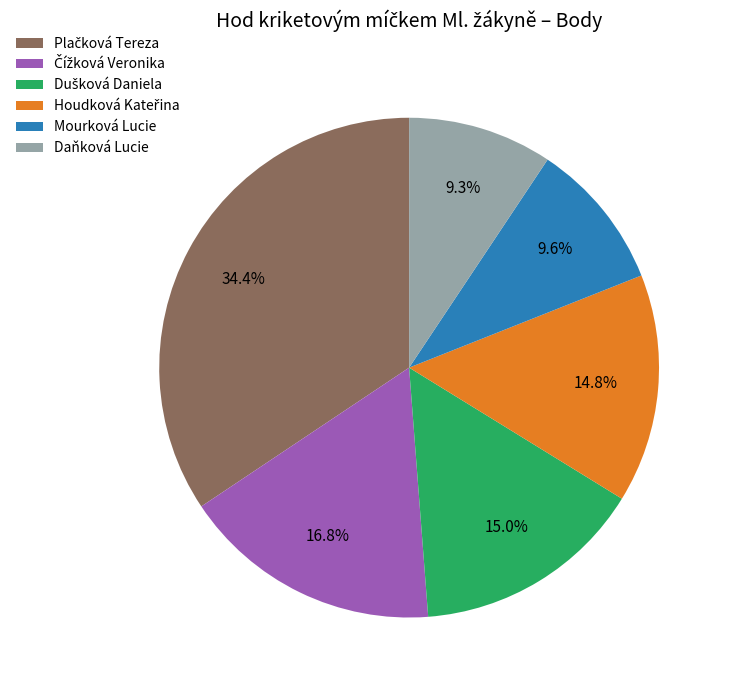

Is there any slice that represents more than half of the pie?

No